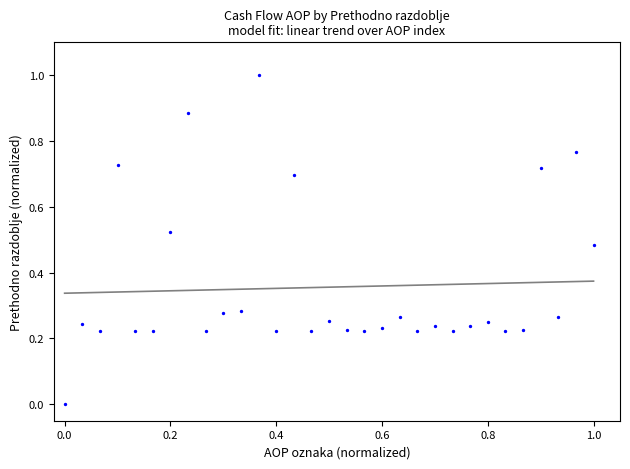

What is the range of Y values (max minus min)?

1.0